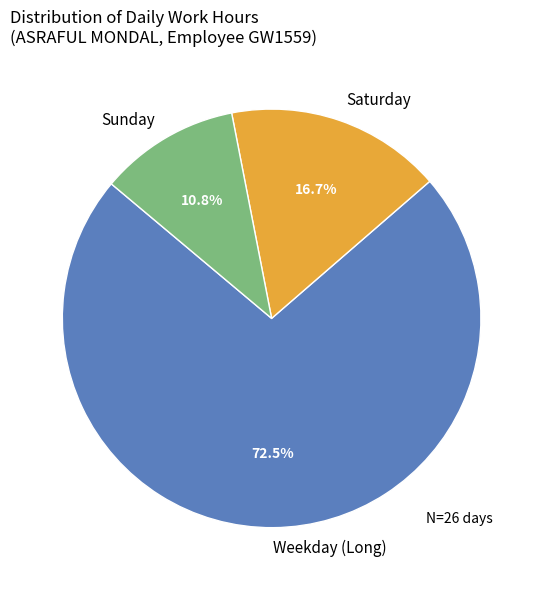

What percentage is NOT represented by Saturday?

83.3%